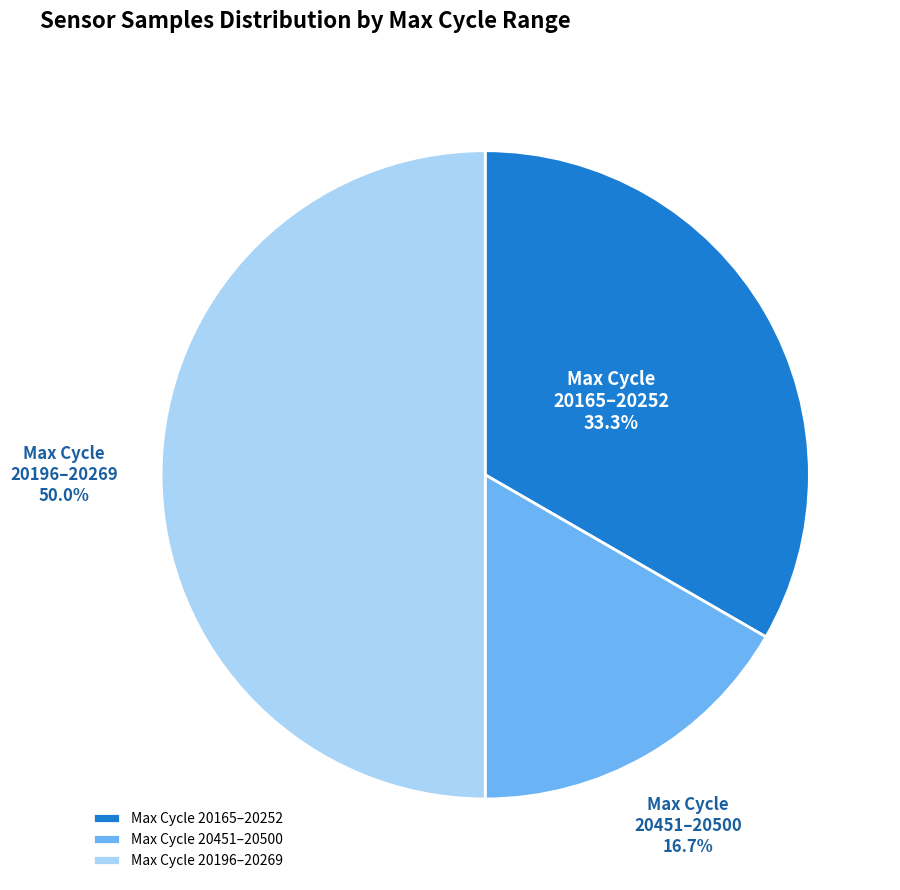

Does Max Cycle 20165–20252 account for over 50% of the chart?

No